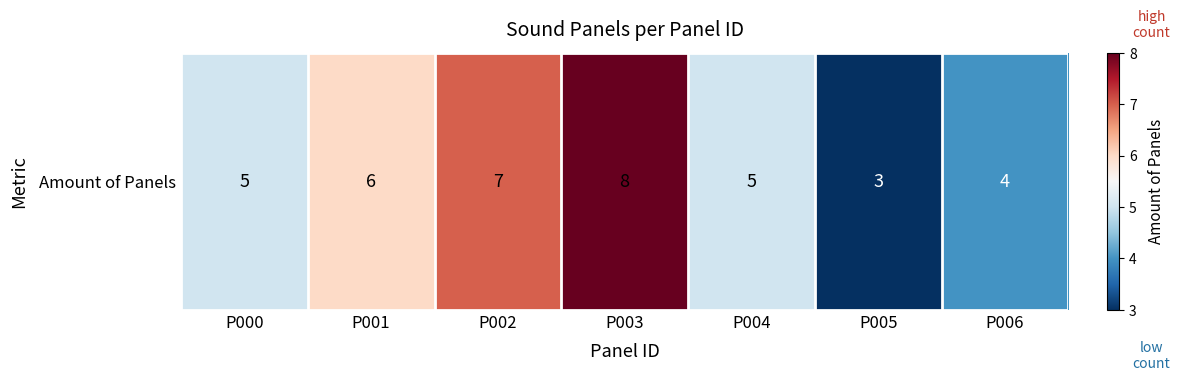

At which label is the value closest to 5?

P000